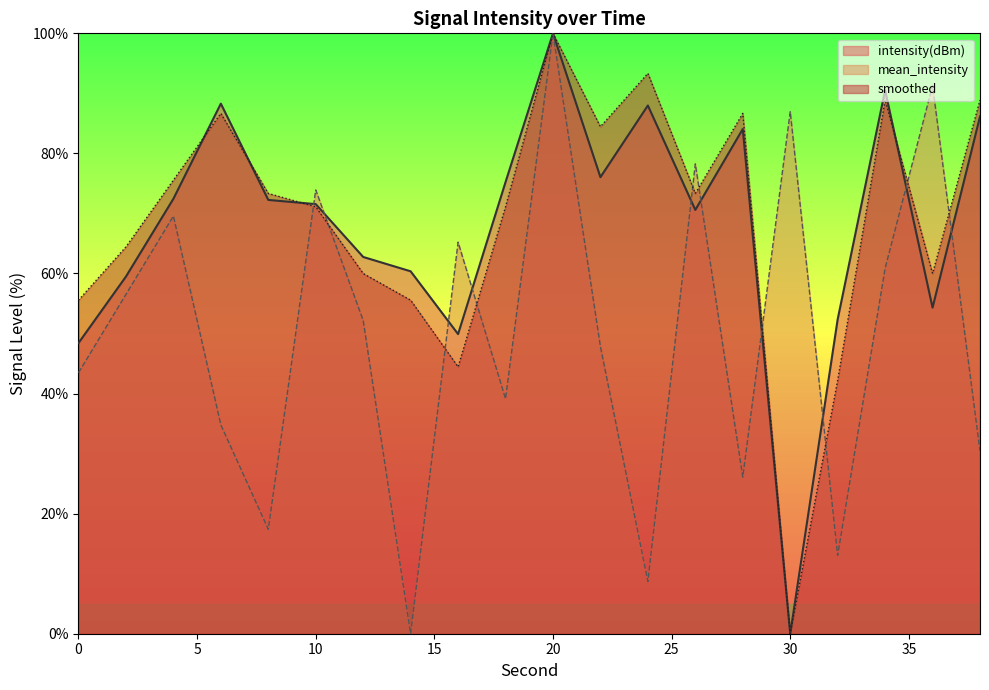

Where do smoothed and intensity(dBm) first cross each other?

4 and 6